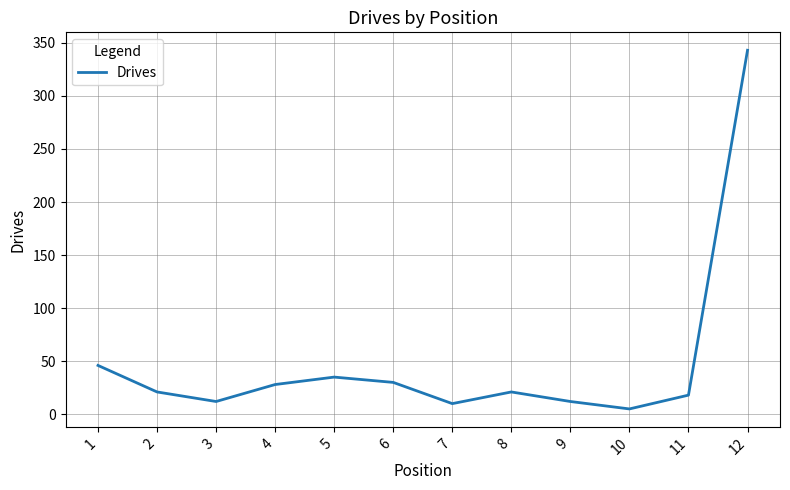

What is the sum of all values?

581